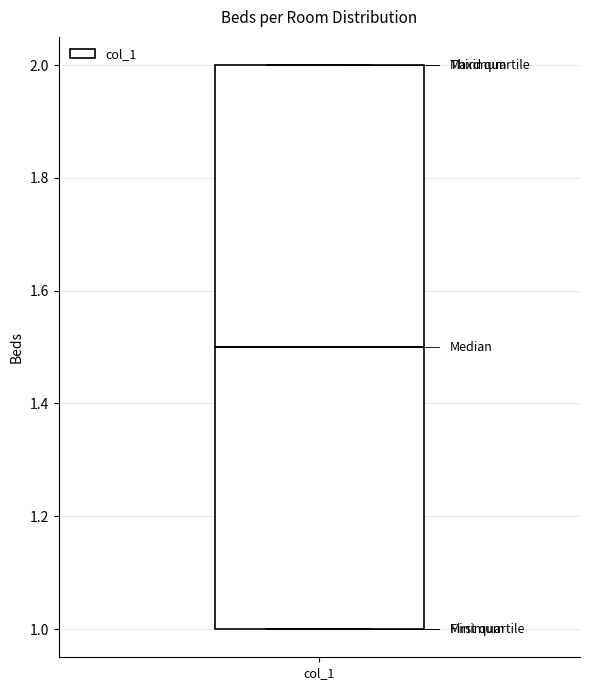

Transcribe this box plot: give where the median line is, the range the box spans, and where the two whiskers end, as read against the y-axis. The values are not printed on the chart, so give them approximately, as read against the axis.

median 1.5, box 1.0 to 2.0, whiskers 1.0 to 2.0